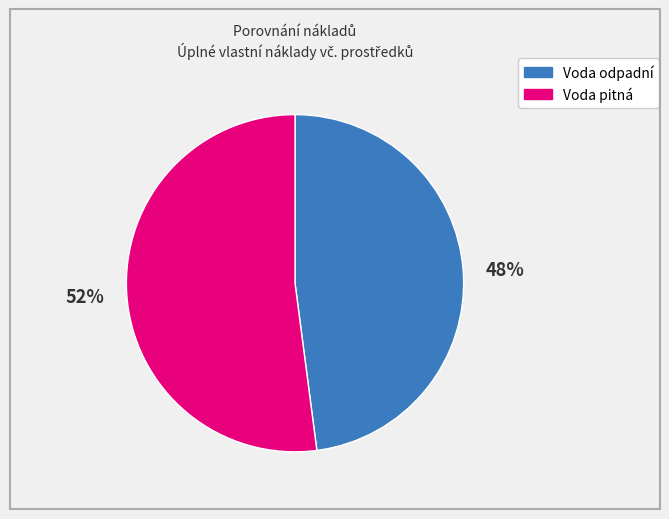

What is the ratio of the value at Voda odpadní to the value at Voda pitná?

0.9